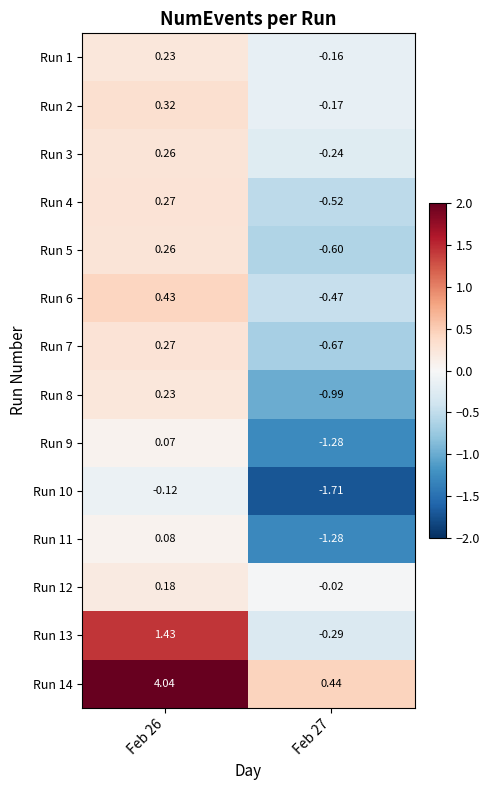

Is the value of Run 10 at Feb 27 greater than the value of Run 3 at Feb 26?

No